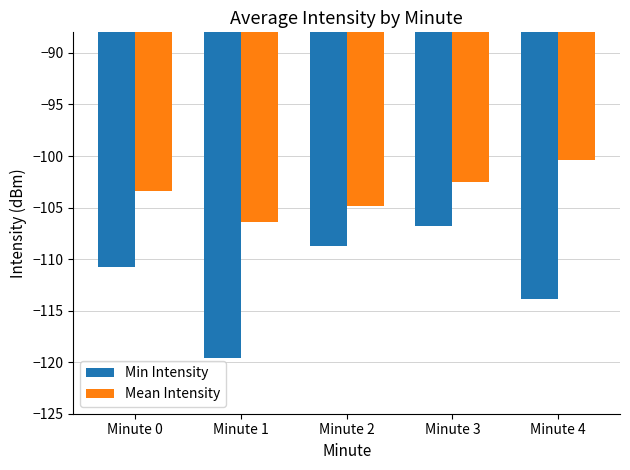

At which category is the sum across all series the highest?

Minute 3